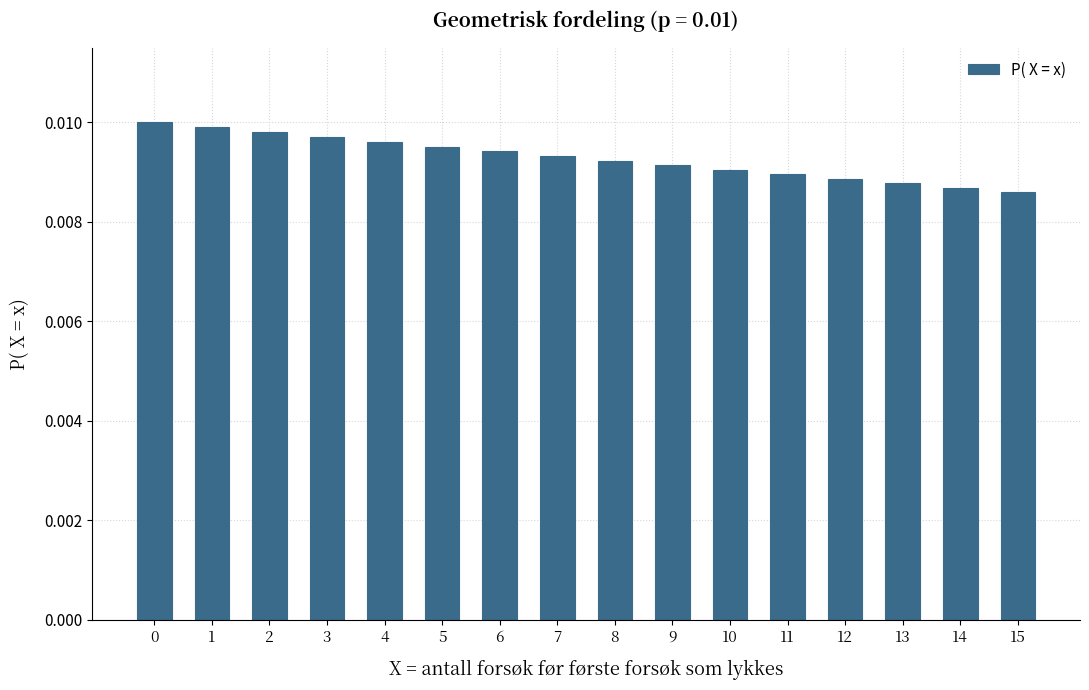

Count the values in the range 0 to 1.

16